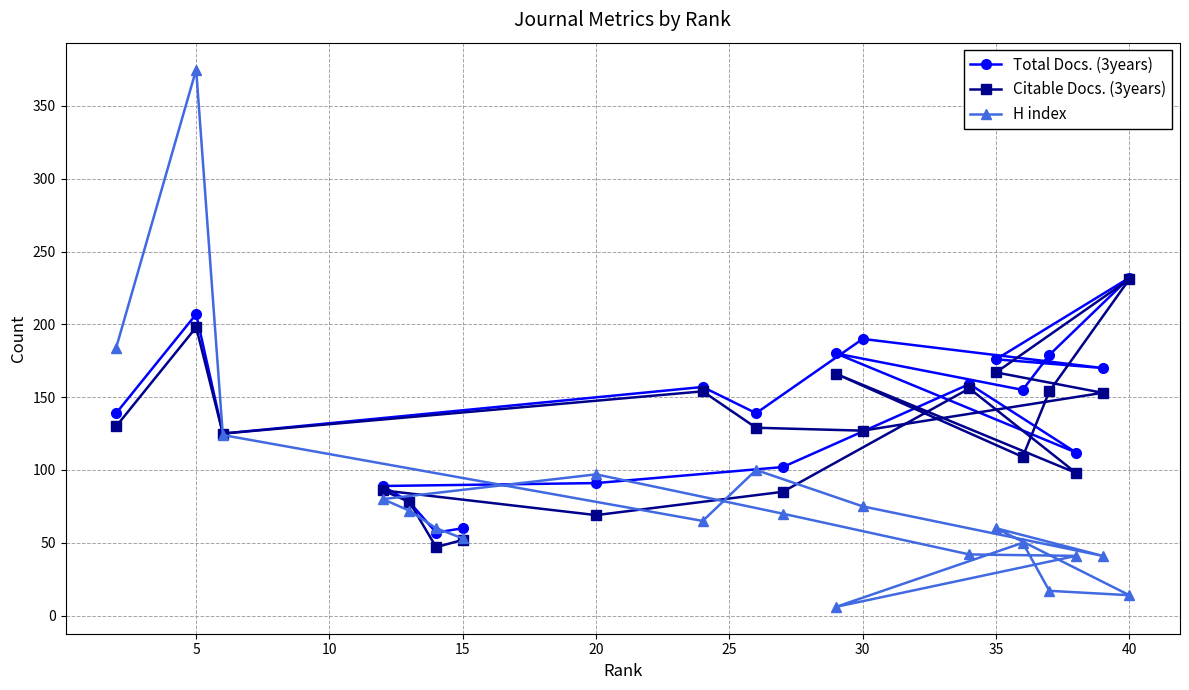

The Total Docs. (3years) series shows 60 at 15. True or false?

True